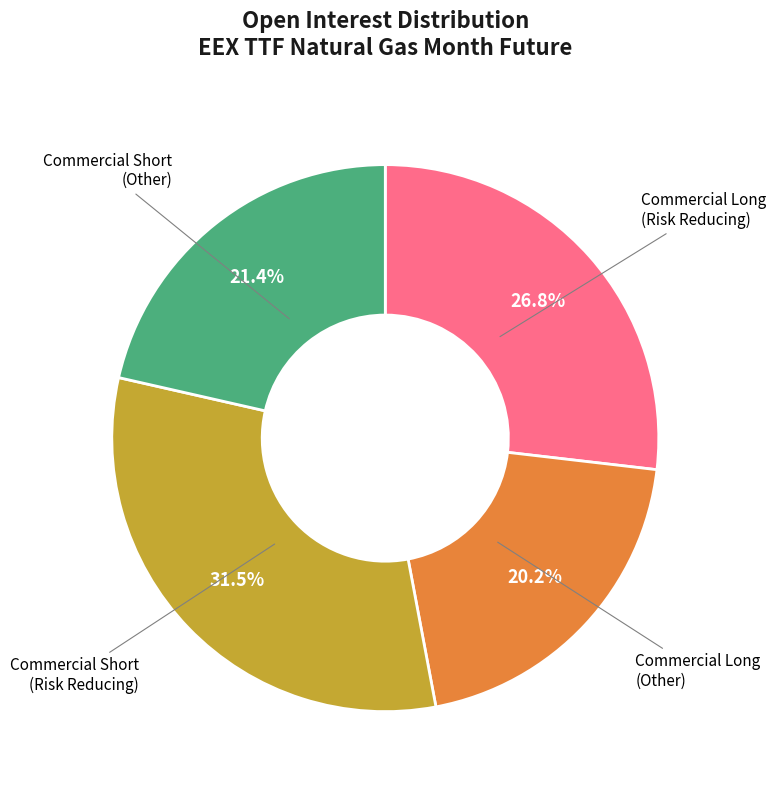

To the nearest percent, what is the difference between the largest and smallest slice percentages?

11%